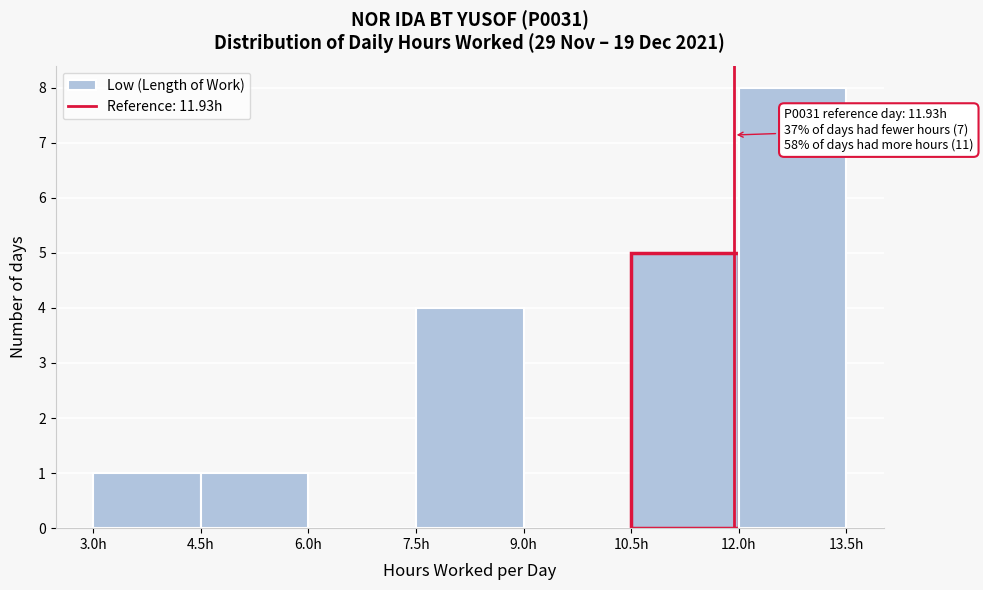

Over which range of the x-axis is the bar tallest?

12.0 to 13.5